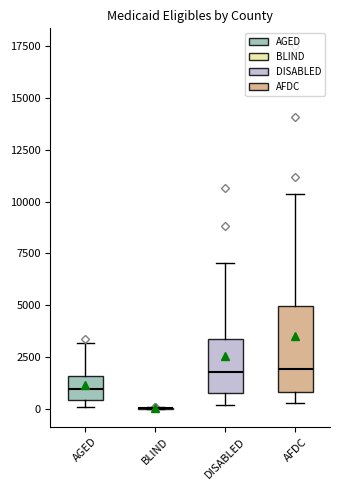

Reading left to right, transcribe this box plot: for each box, give where its median line is, the range the box spans, and where its two whiskers end, as read against the y-axis. The values are not printed on the chart, so give them approximately, as read against the axis.

AGED: median 1000, box 500 to 1500, whiskers 0 to 3000
BLIND: box collapsed to a line at 0, whiskers 0 to 0
DISABLED: median 2000, box 1000 to 3500, whiskers 0 to 7000
AFDC: median 2000, box 1000 to 5000, whiskers 500 to 10500